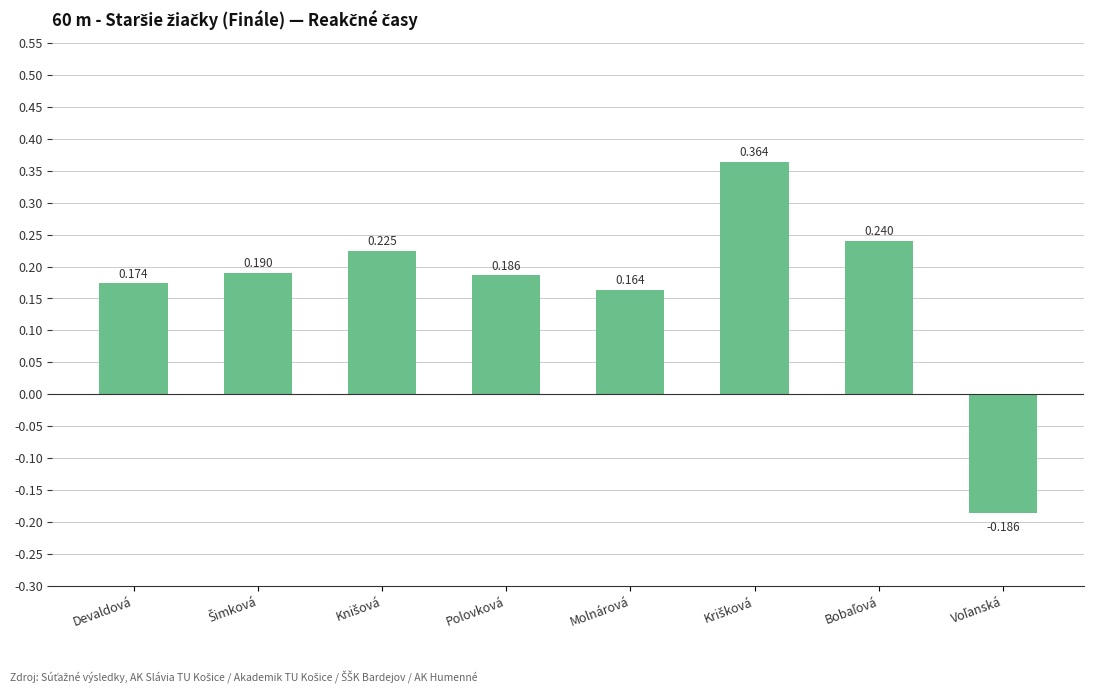

At which label is the value closest to 0?

Molnárová